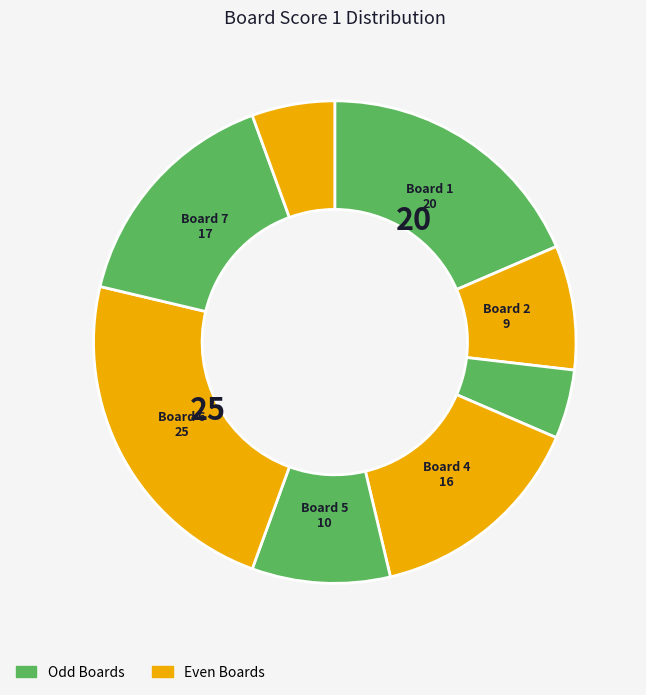

To the nearest percent, what is the difference between the largest and smallest slice percentages?

19%